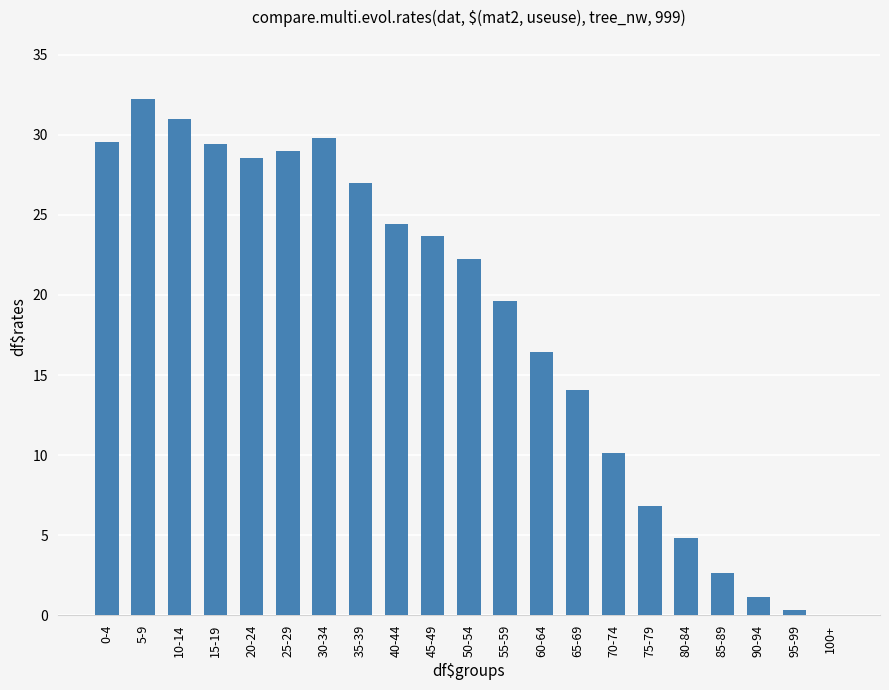

Are the bars grouped side by side (vs. stacked)?

No